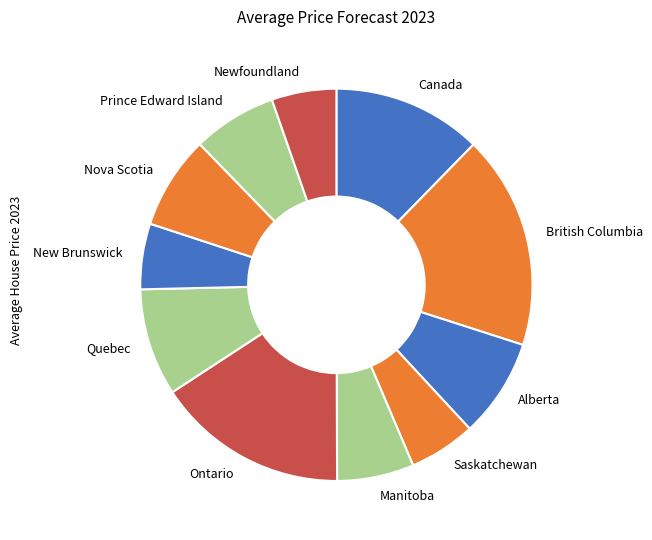

Is it true that Manitoba is 6% of the pie?

True